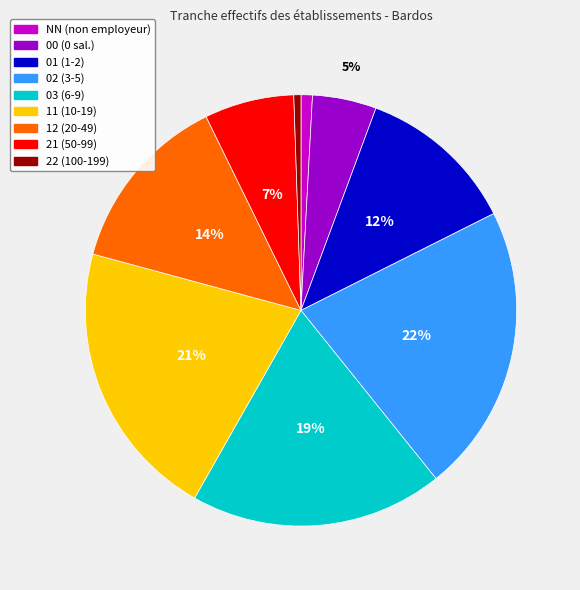

To the nearest percent, what portion does 21 represent?

7%